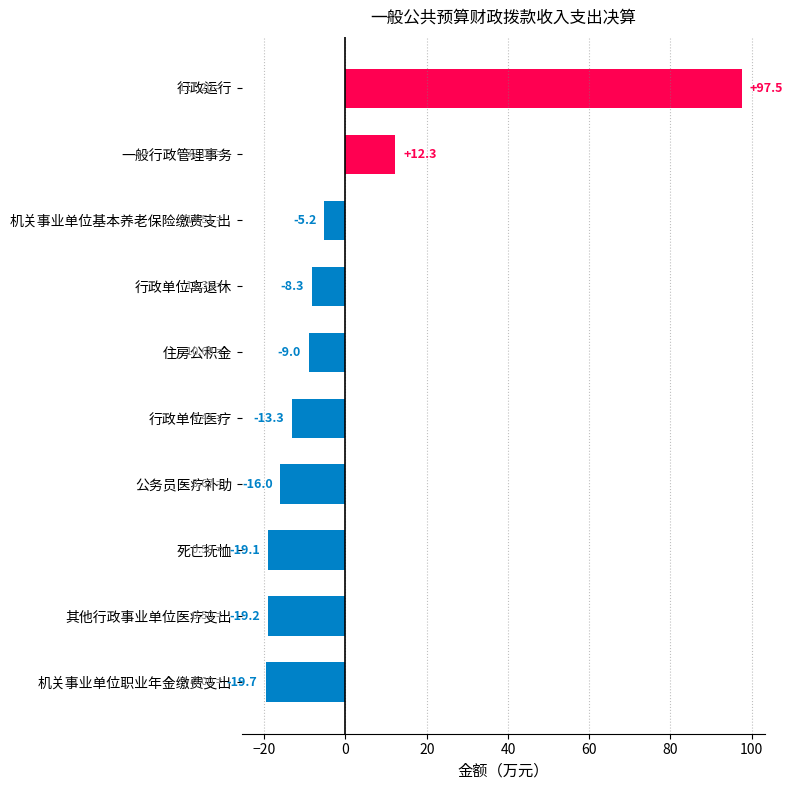

What is the difference between the maximum and minimum values?

117.2